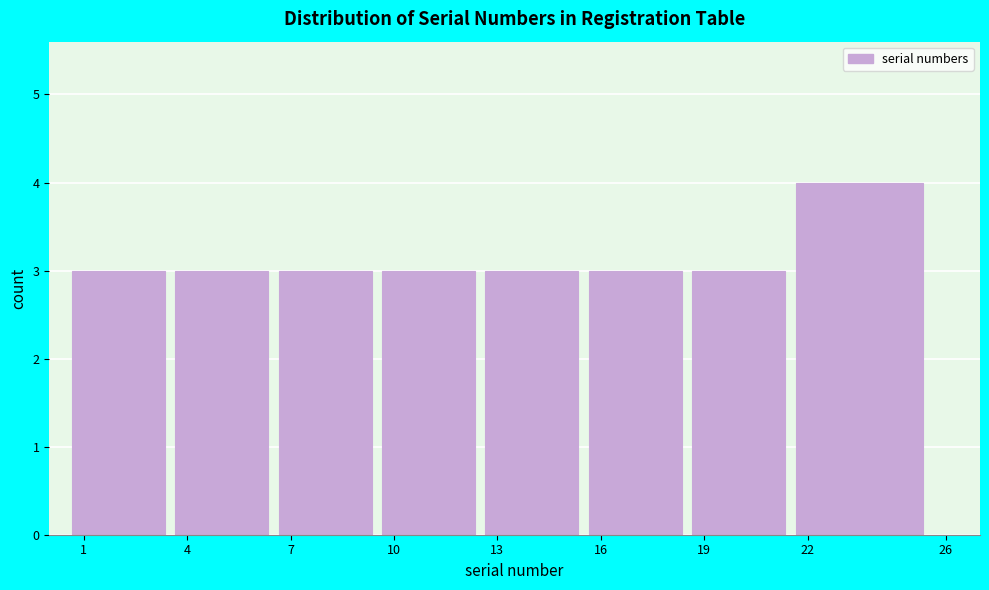

Reading left to right, extract all data points from this chart.

3	3	3	3	3	3	3	4